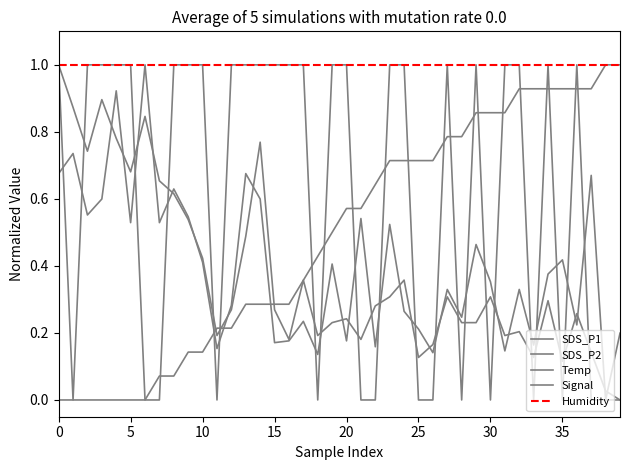

Which category has the highest value across all series?

30